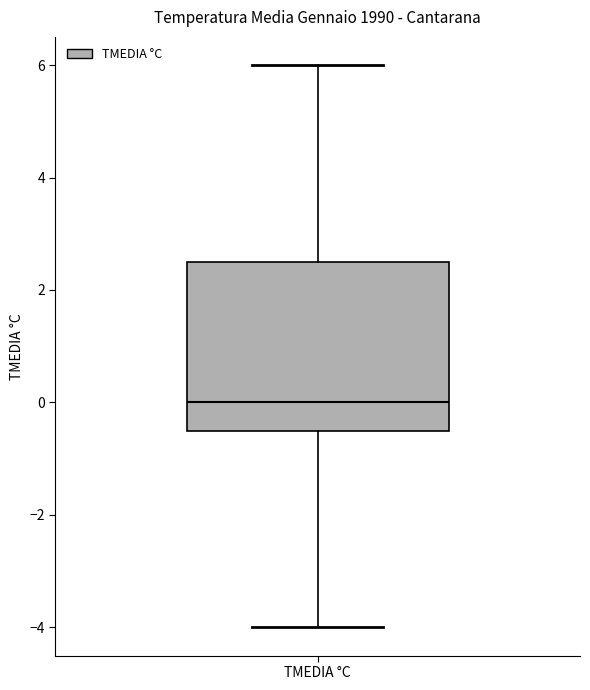

Transcribe this box plot: give where the median line is, the range the box spans, and where the two whiskers end, as read against the y-axis. The values are not printed on the chart, so give them approximately, as read against the axis.

median 0.0, box -0.4 to 2.6, whiskers -4.0 to 6.0